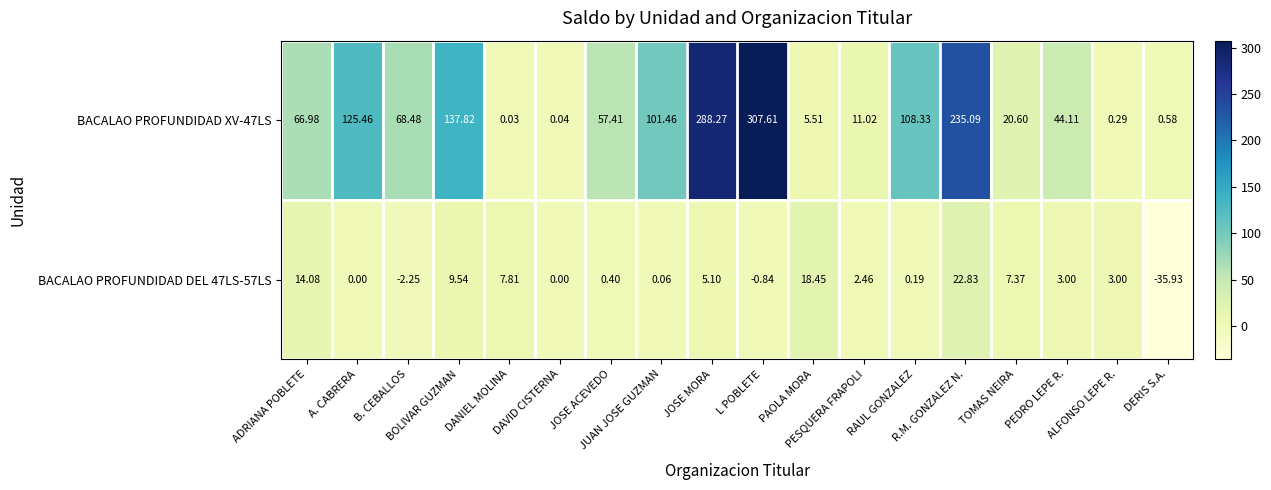

Rank the series at DANIEL MOLINA from lowest to highest value.

BACALAO PROFUNDIDAD XV-47LS, BACALAO PROFUNDIDAD DEL 47LS-57LS